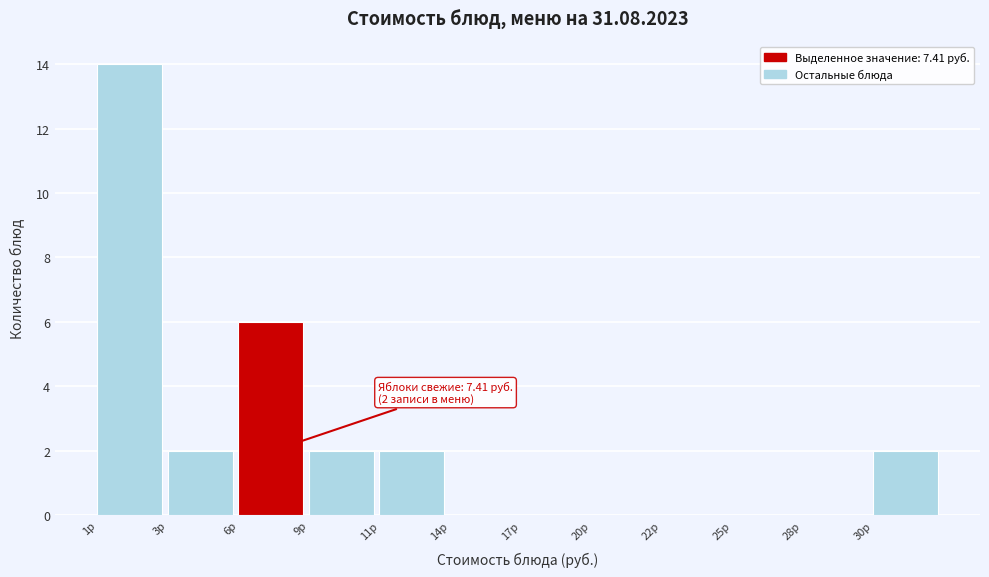

The value at 28р is 0. True or false?

True